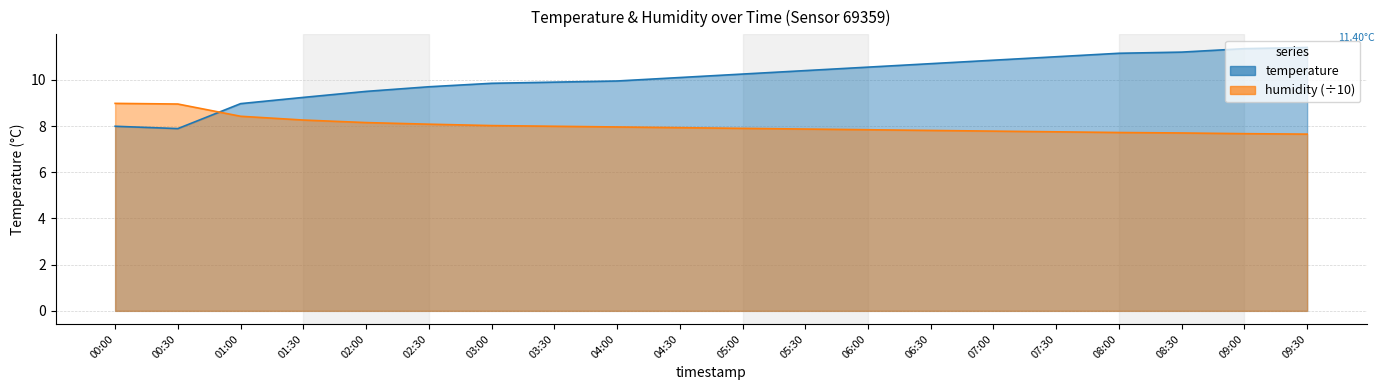

Reading right to left, transcribe all the data shown in this chart.

temperature: 11.4	11.3	11.2	11.2	11.0	10.8	10.7	10.6	10.4	10.2	10.1	9.9	9.9	9.8	9.7	9.5	9.2	9.0	7.9	8.0
humidity: 7.7	7.7	7.7	7.7	7.8	7.8	7.8	7.8	7.9	7.9	7.9	8.0	8.0	8.0	8.1	8.2	8.3	8.4	9.0	9.0